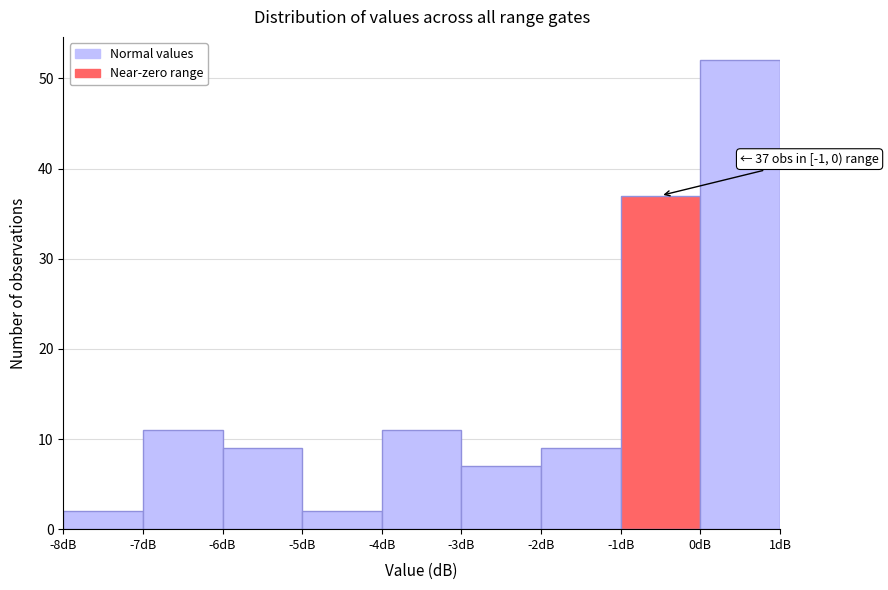

Which range on the x-axis has the tallest bar?

0 to 1